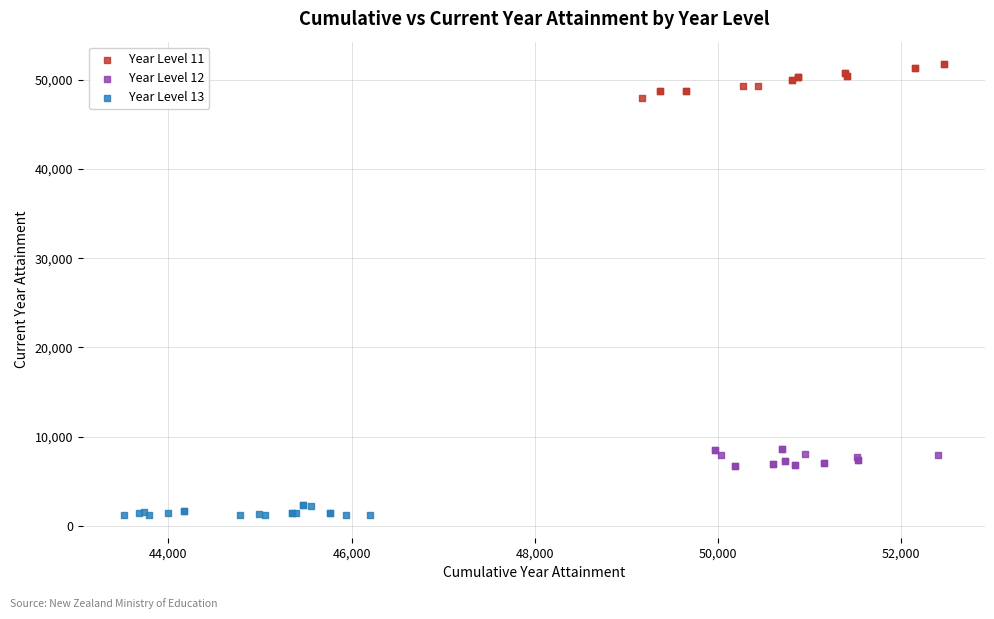

Which series has the largest Y range (max minus min)?

Year Level 11